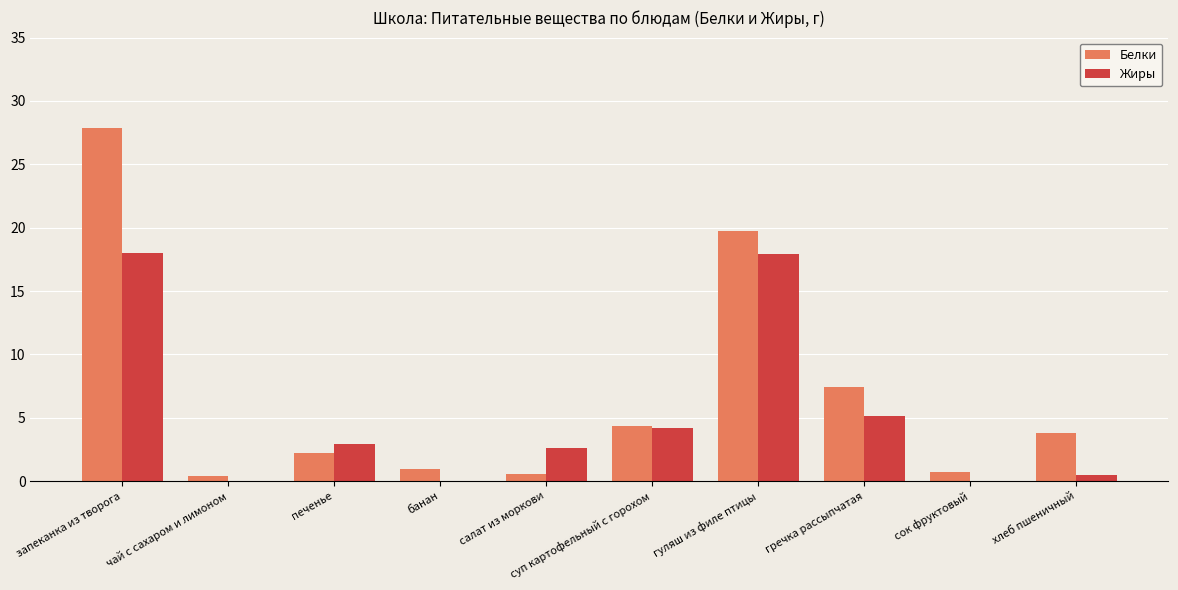

The Белки series shows 27.8 at запеканка из творога. True or false?

True